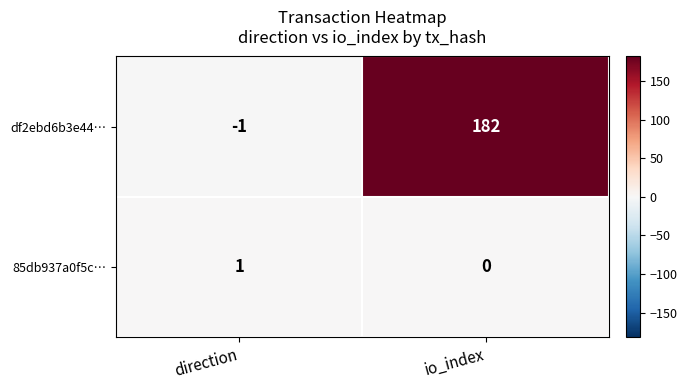

At which label is 85db937a0f5c… closest to 0?

io_index